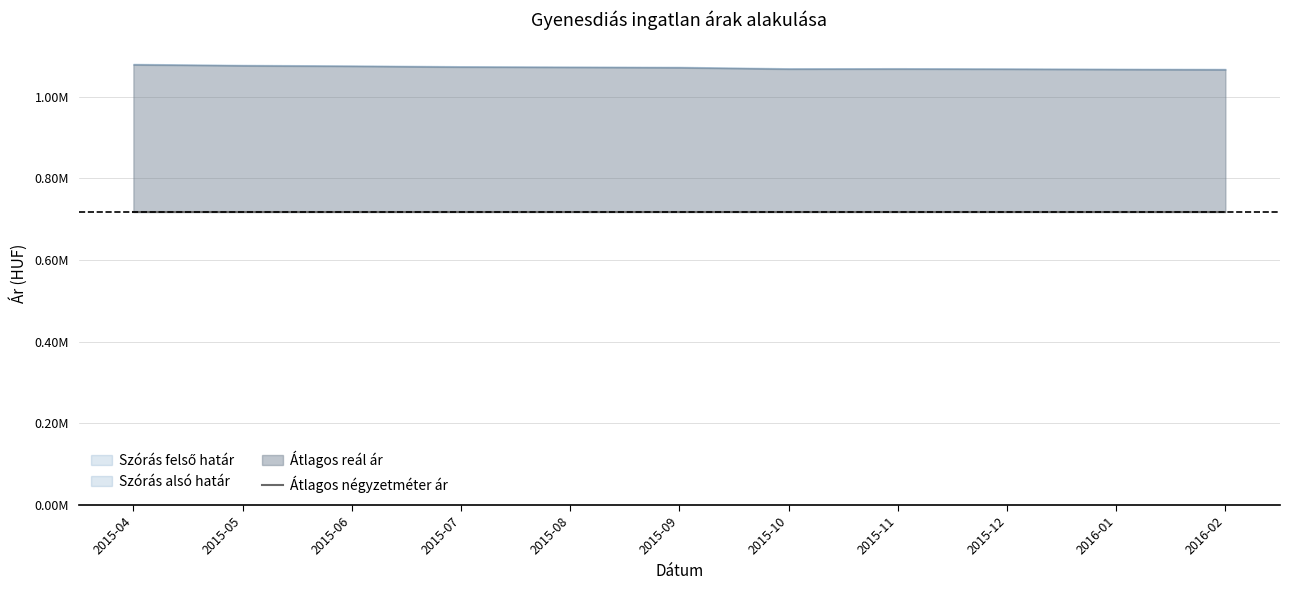

What is the average value of the Átlagos reál ár series?

1071550